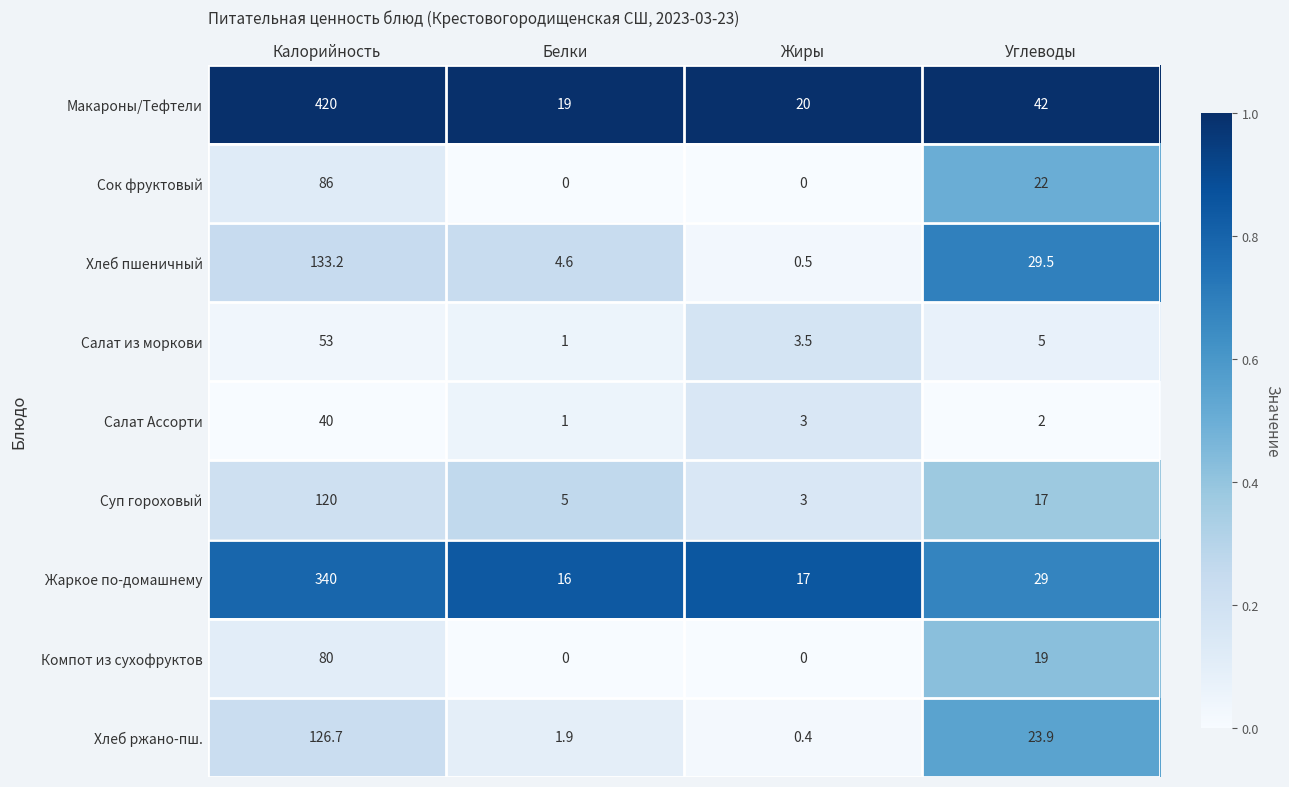

What is the spread (max minus min) of values at Калорийность?

380.0